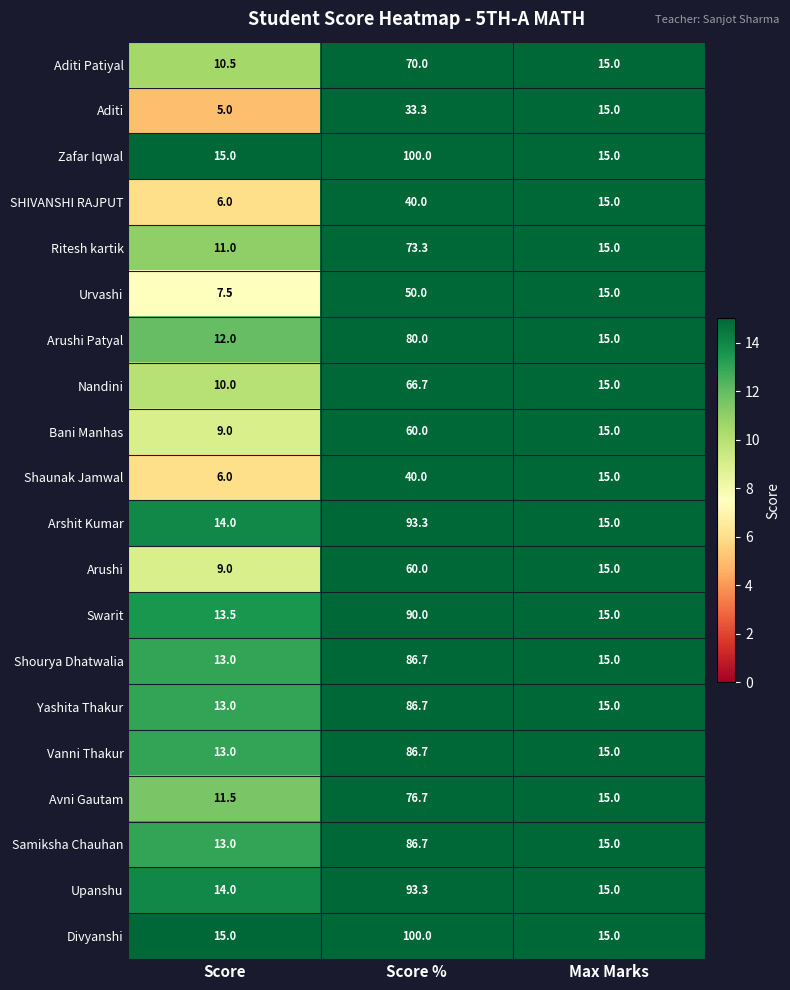

What is the lowest value of the Nandini series?

10.0